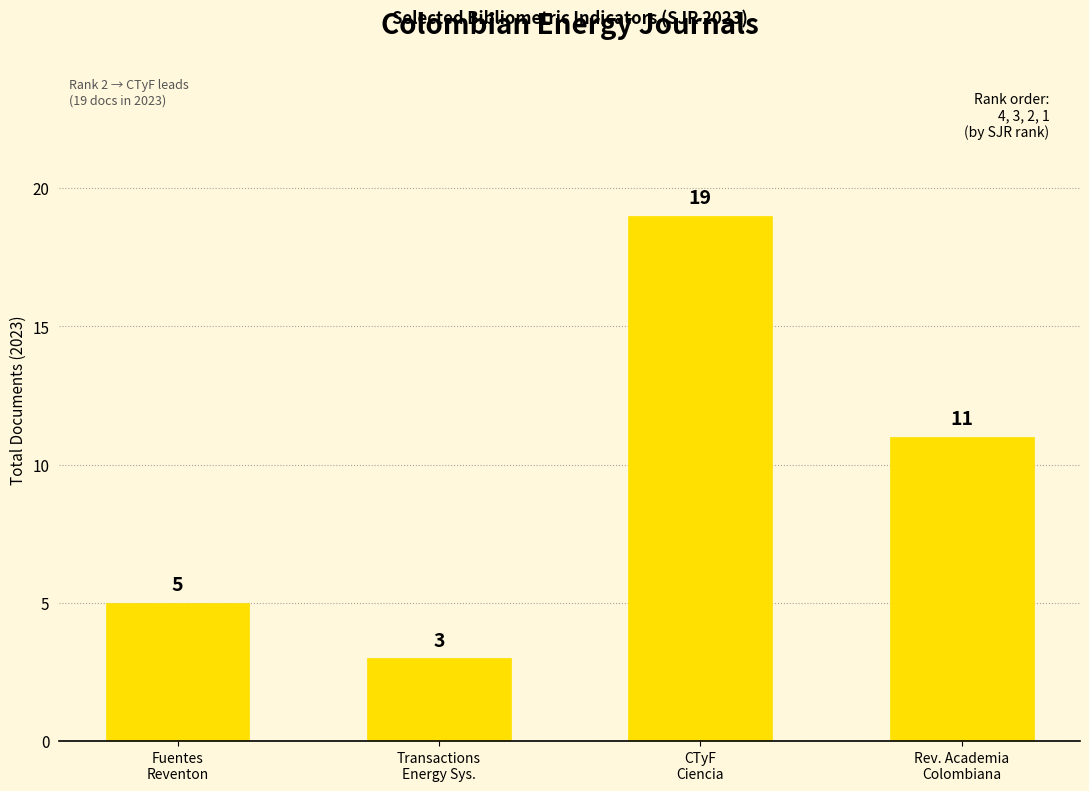

What is the difference between the maximum and minimum values?

16